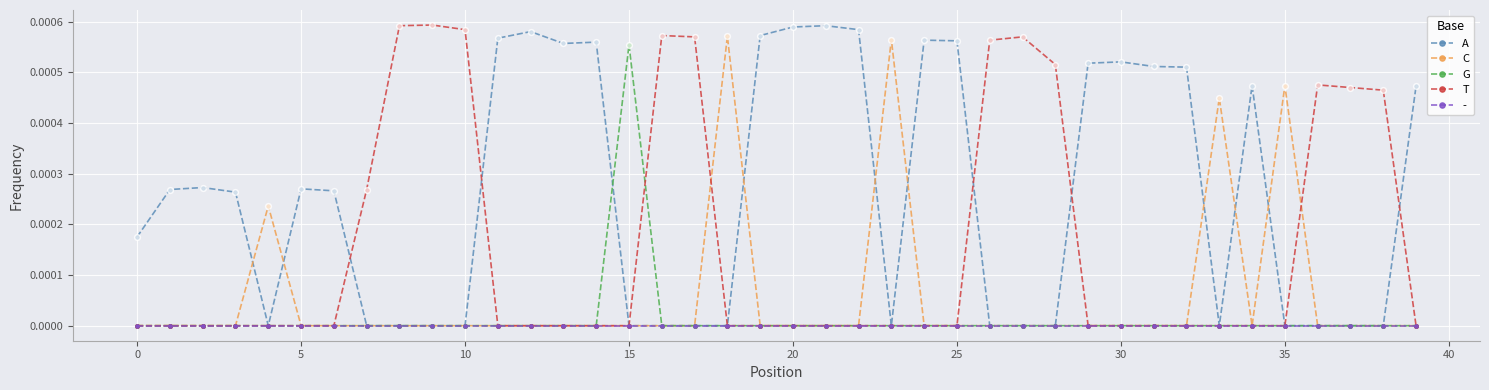

What are all the series names shown in the legend?

A, C, G, T, -